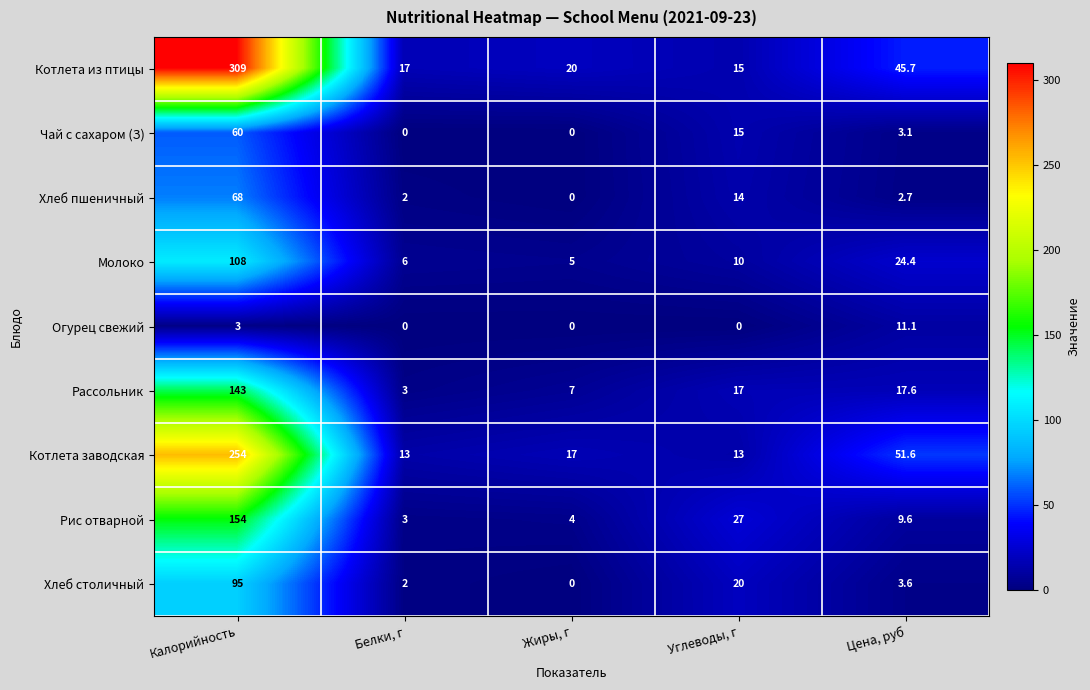

What is the difference between the highest and lowest values at Калорийность?

306.0